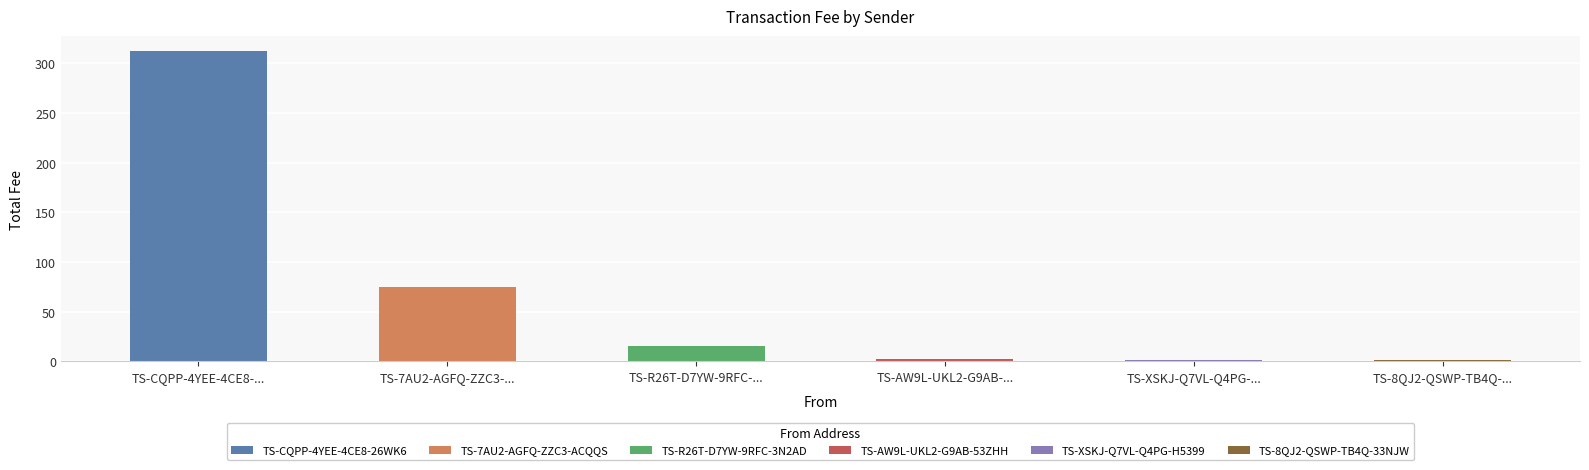

What is the sum of all values?

407.5